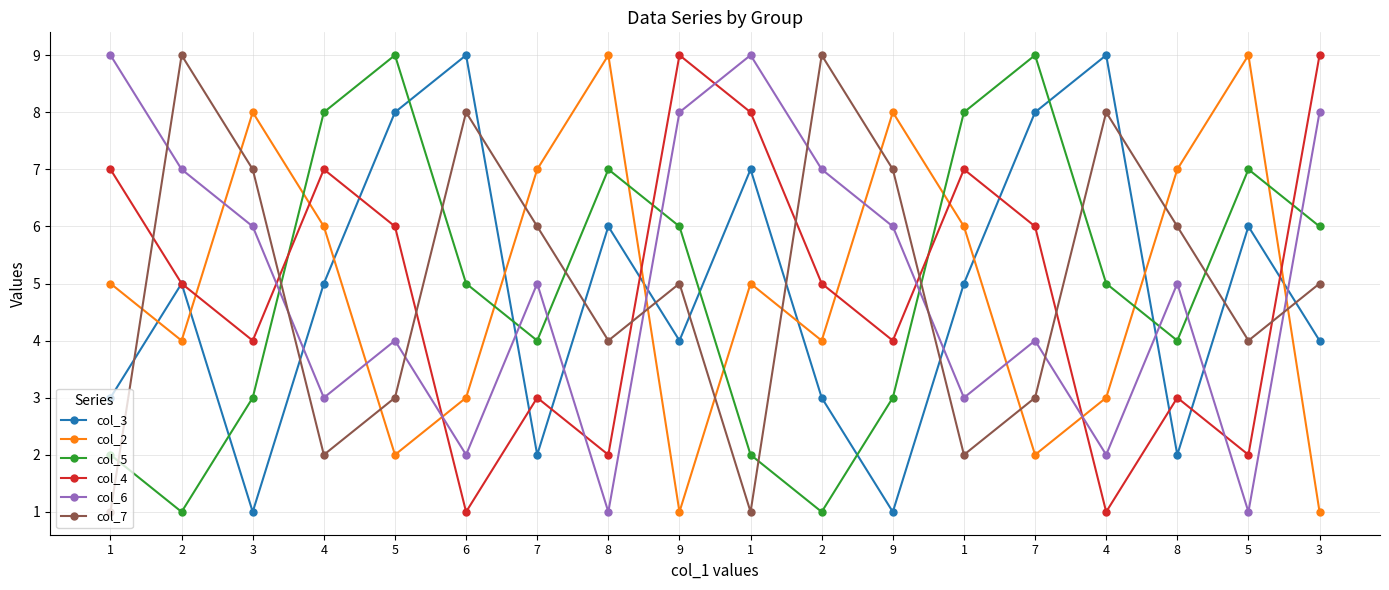

Count the number of categories in the chart.

18